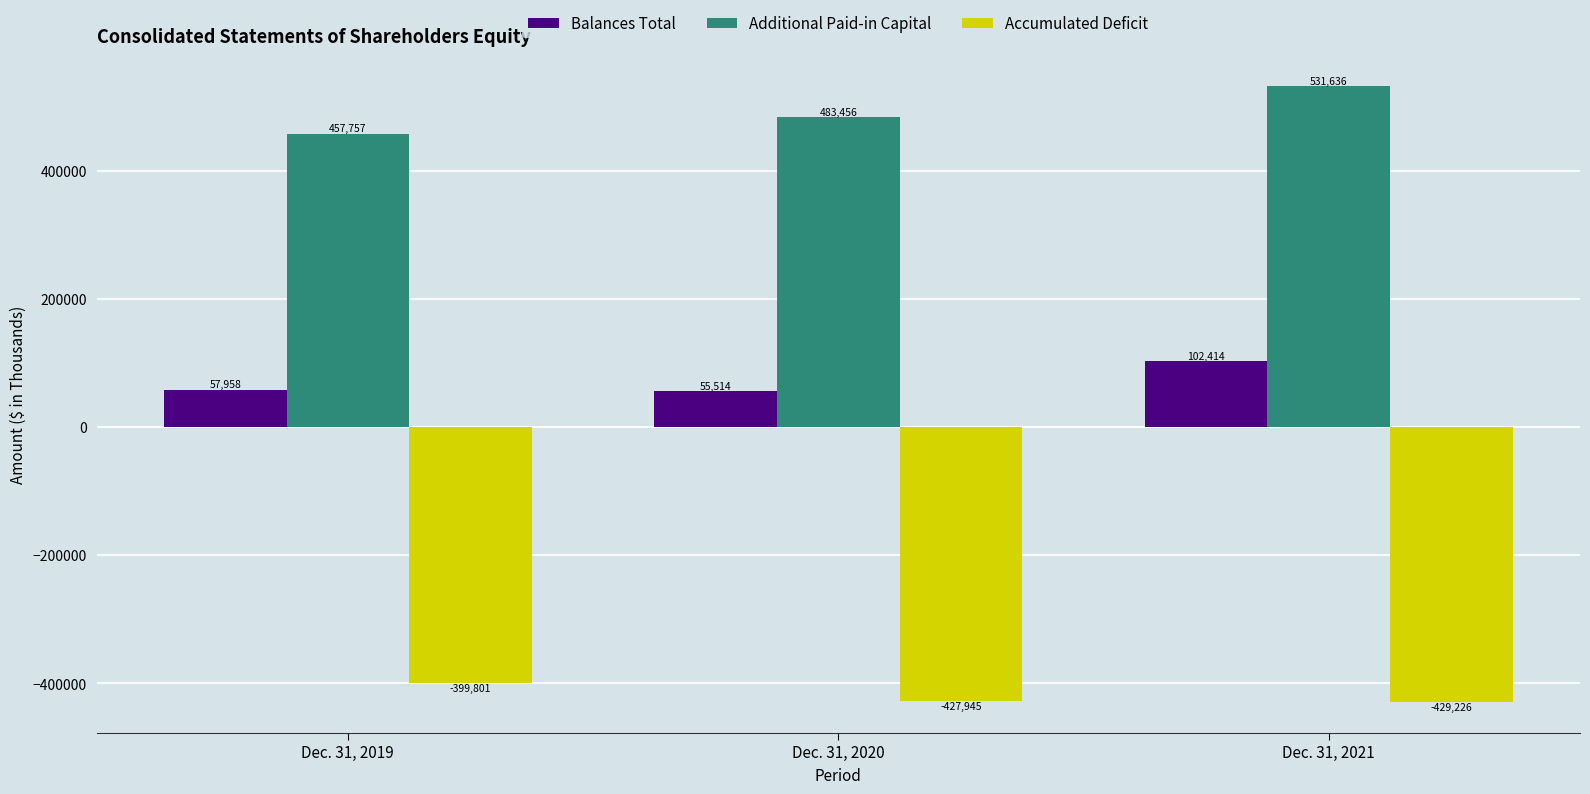

Reading left to right, transcribe all the data shown in this chart.

Balances Total: Dec. 31, 2019=57958	Dec. 31, 2020=55514	Dec. 31, 2021=102414
Additional Paid-in Capital: Dec. 31, 2019=457757	Dec. 31, 2020=483456	Dec. 31, 2021=531636
Accumulated Deficit: Dec. 31, 2019=-399801	Dec. 31, 2020=-427945	Dec. 31, 2021=-429226